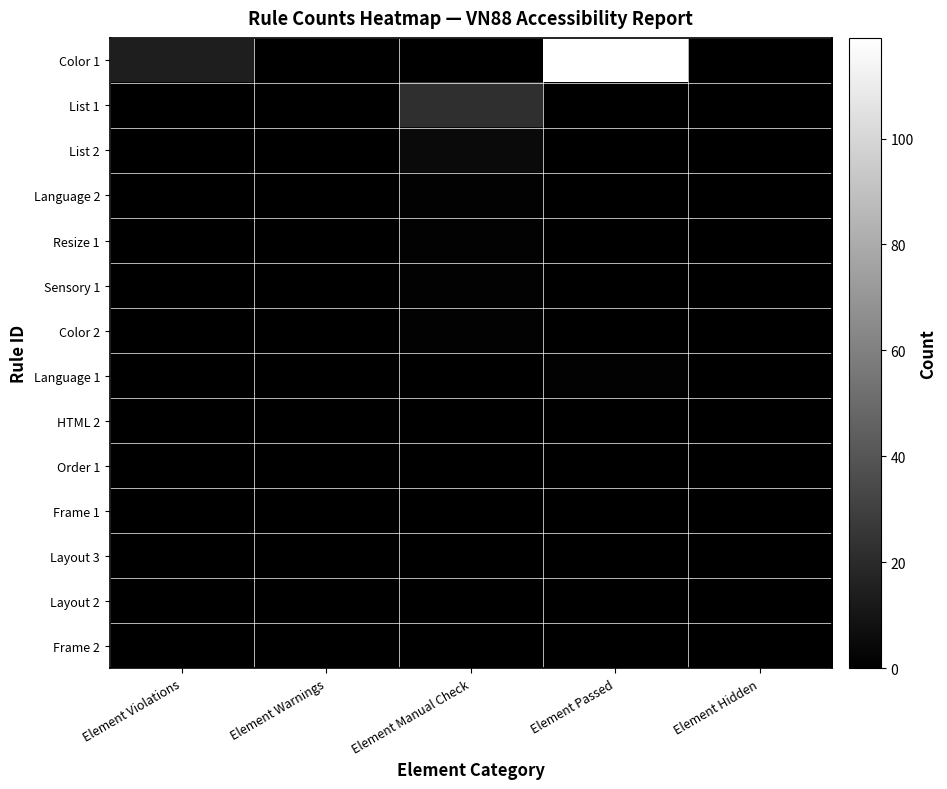

What is the difference between the highest and lowest values at Element Violations?

14